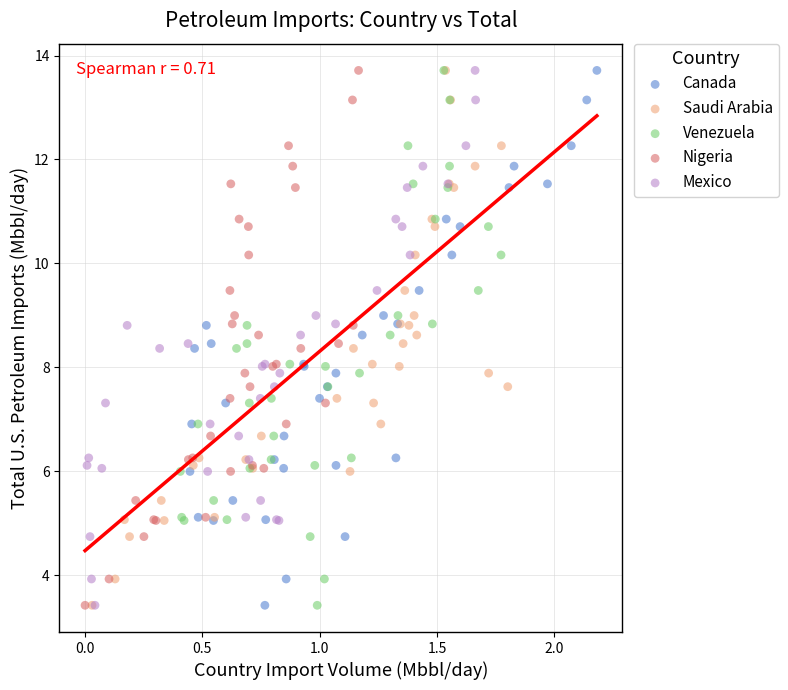

What are all the series names shown in the legend?

Canada, Saudi Arabia, Venezuela, Nigeria, Mexico